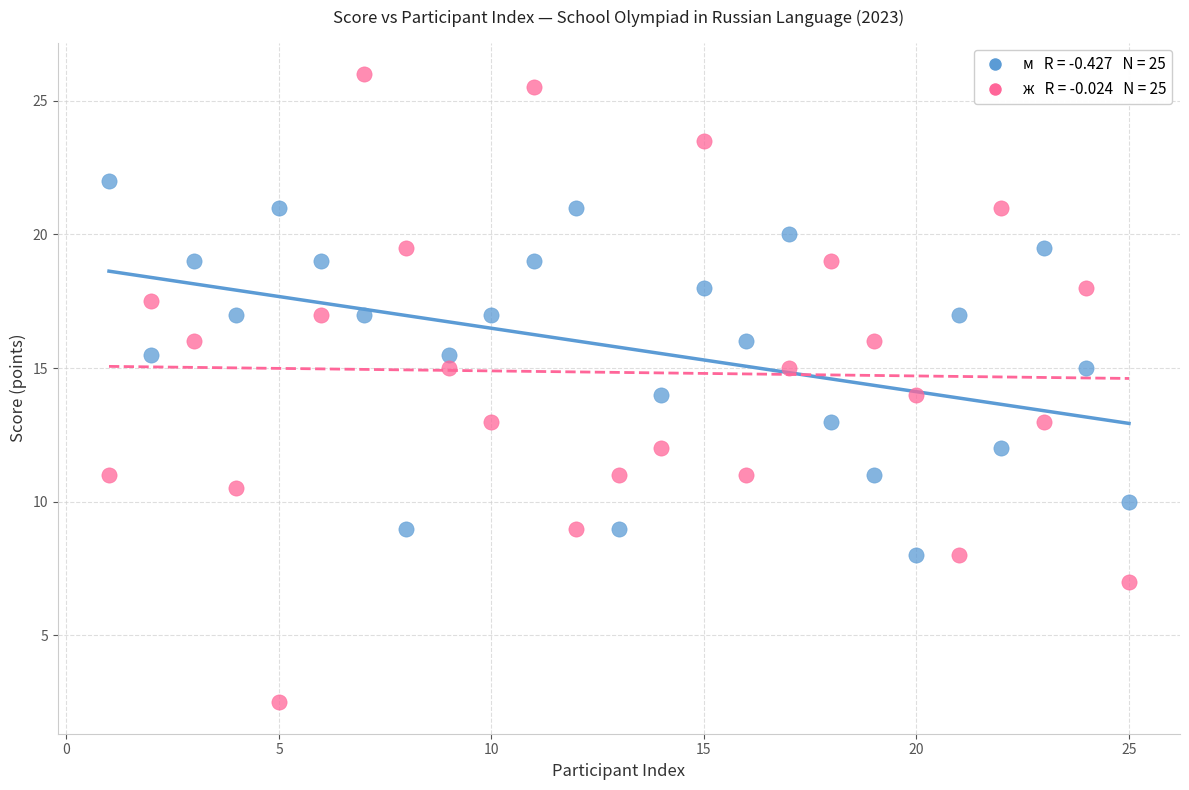

Across all data points, what is the range of Y values (max minus min)?

23.5